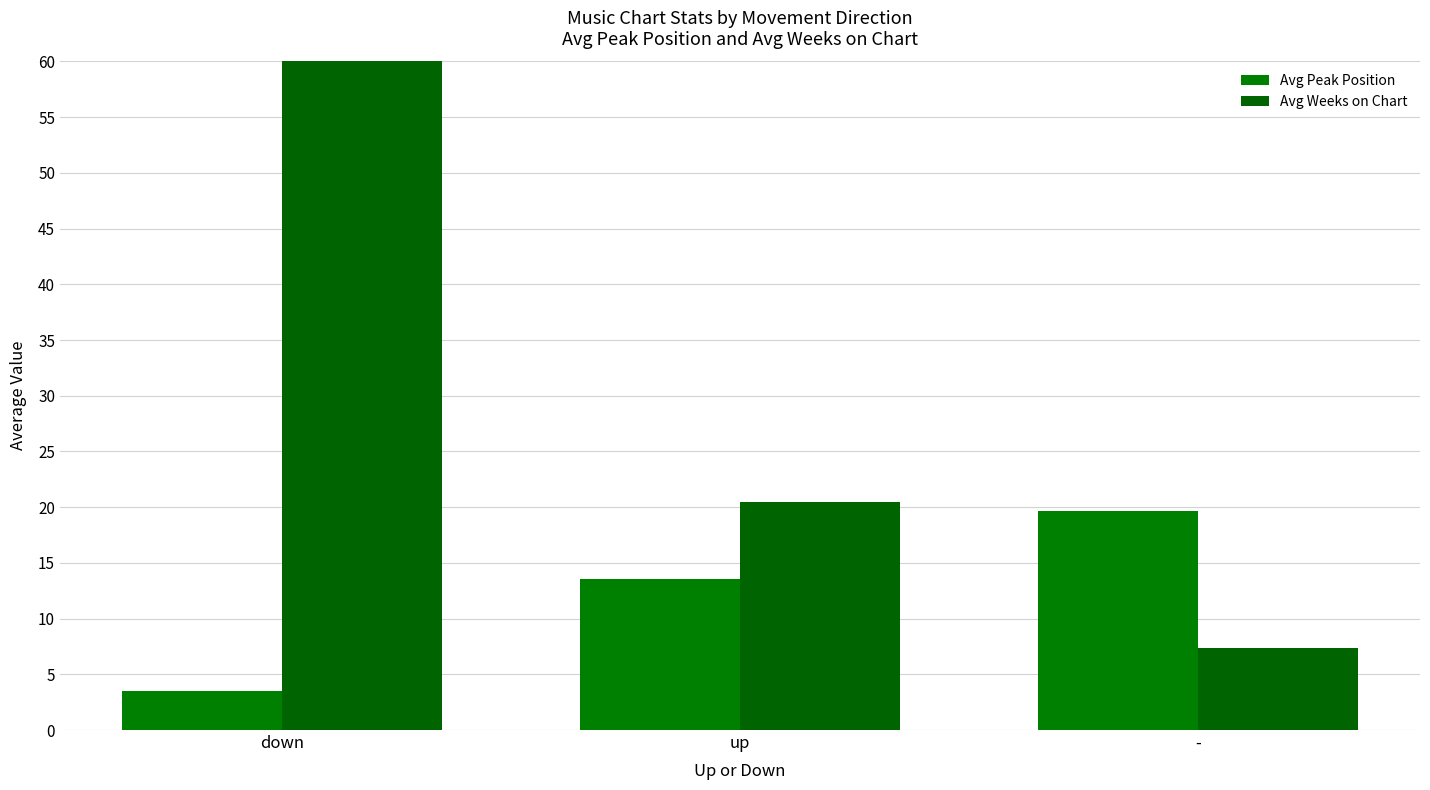

What is the total value across all series at -?

27.1